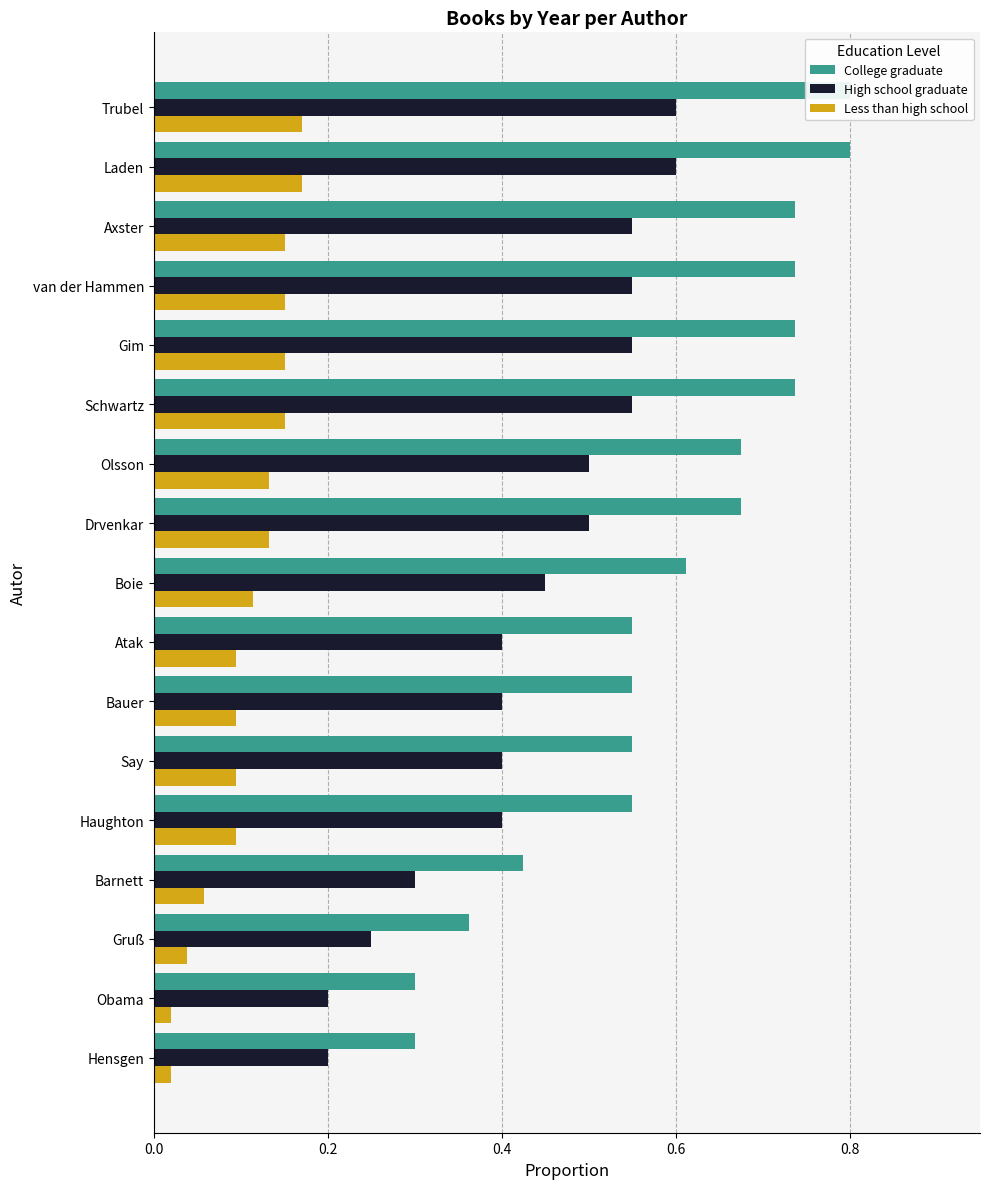

What are all the series names shown in the legend?

College graduate, High school graduate, Less than high school